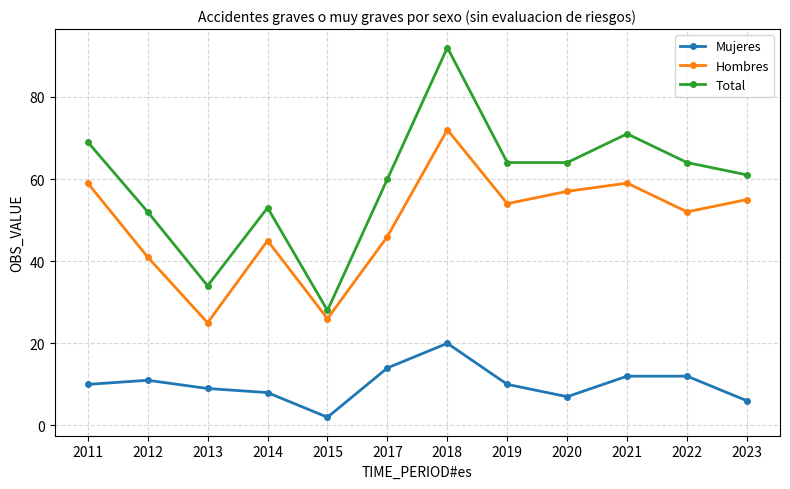

True or false: Hombres and Total cross at least once.

False